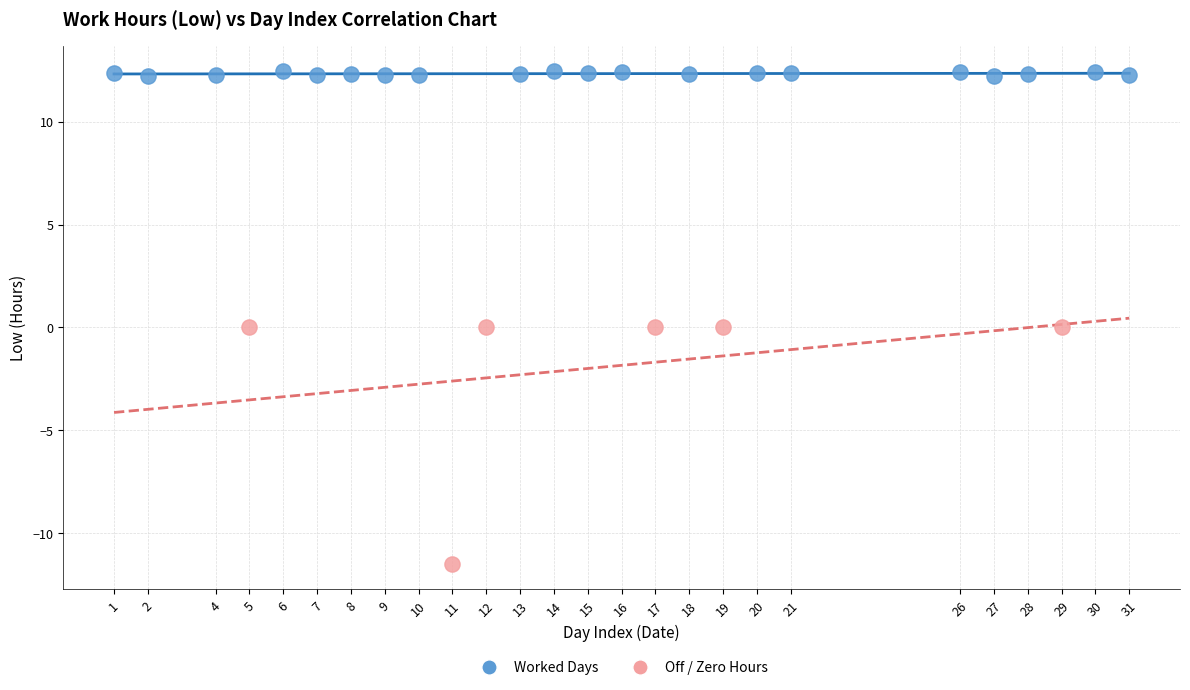

Which series reaches the minimum Y coordinate?

Off / Zero Hours